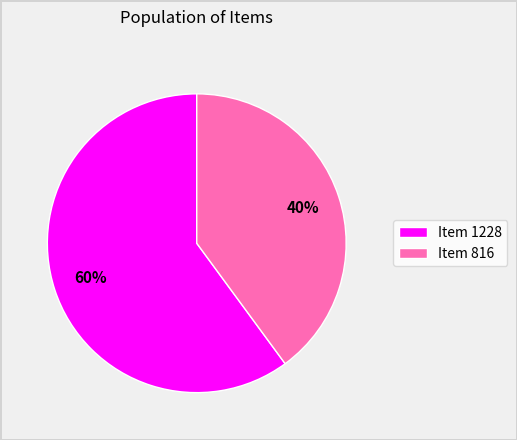

What is the ratio of the value at Item 816 to the value at Item 1228?

0.7